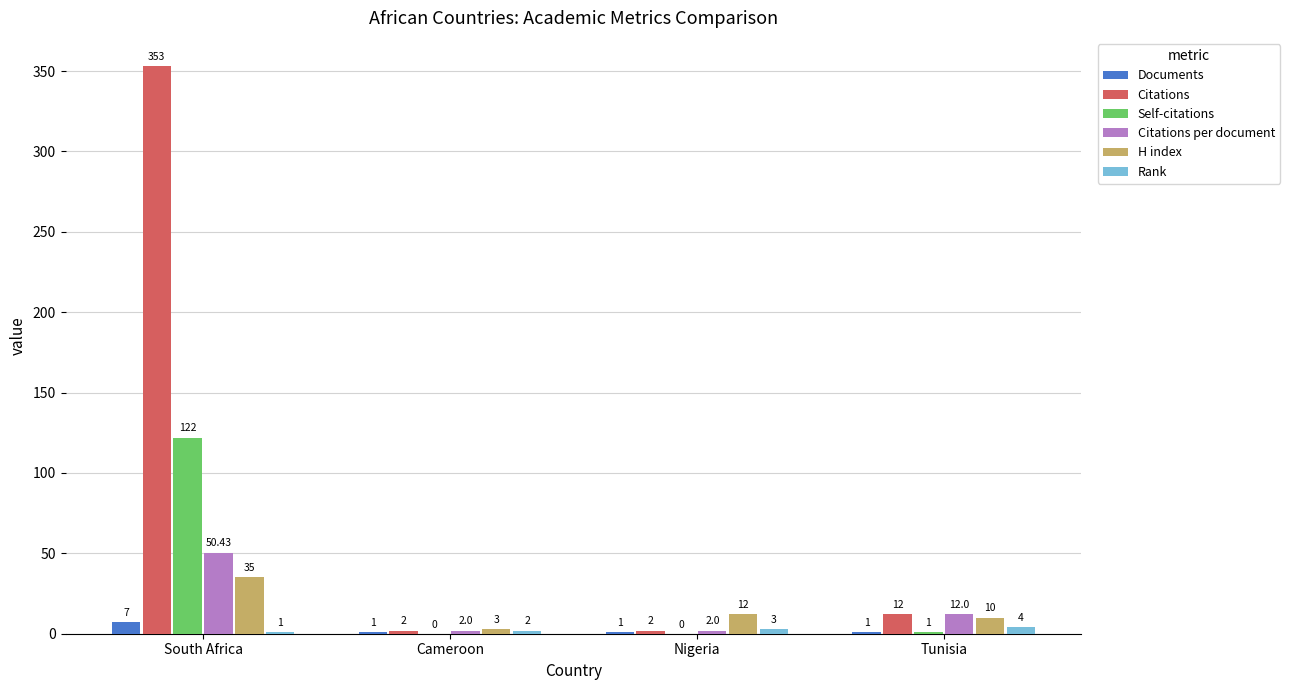

The Self-citations series shows 1.0 at Tunisia. True or false?

True